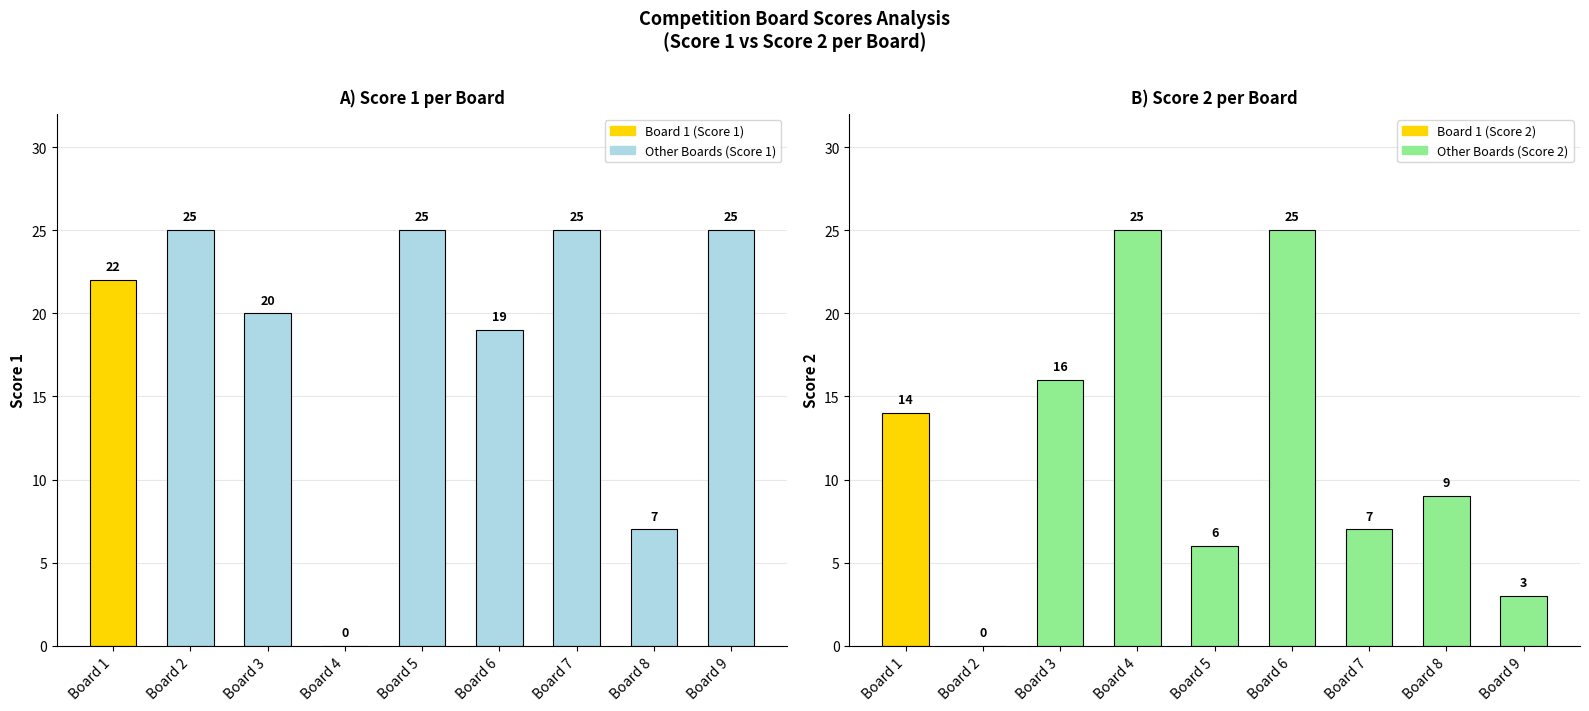

Which series changed the most between Board 2 and Board 8?

Score 1